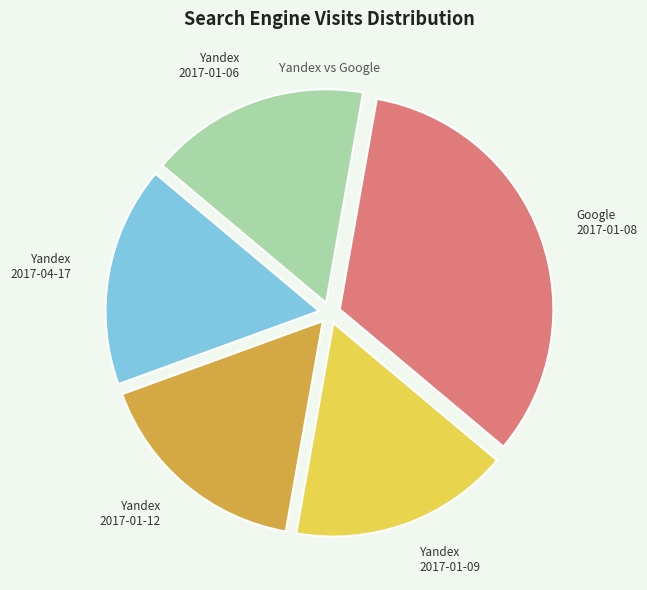

Combined, do Yandex 2017-01-12 and Yandex 2017-04-17 account for over 50%?

No